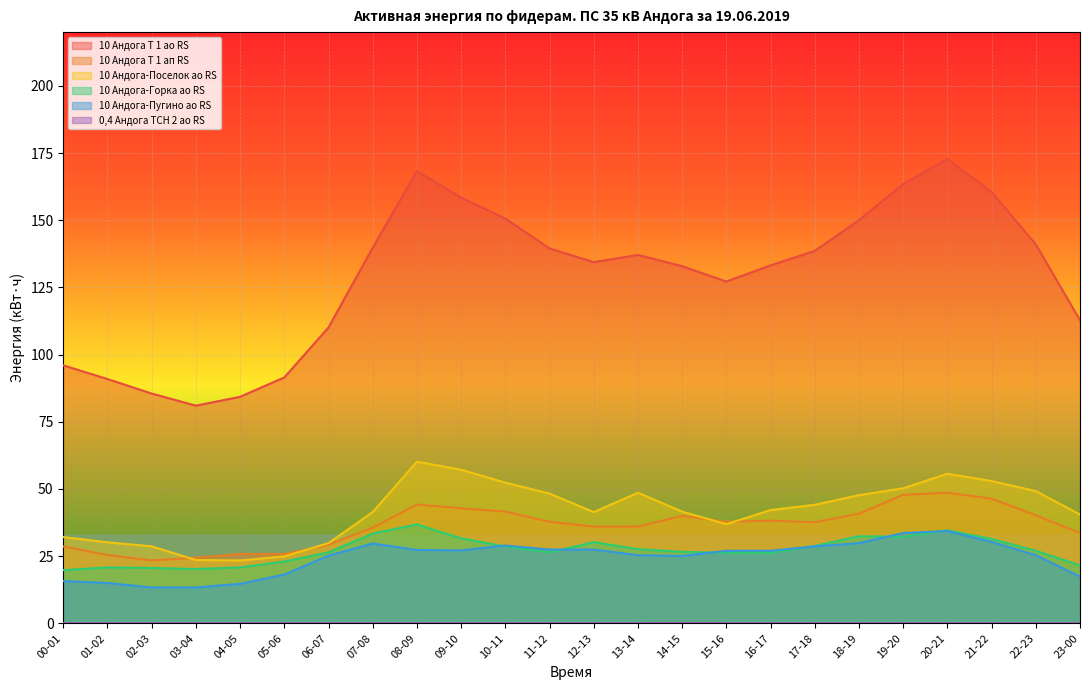

How many lines are shown in the chart?

6